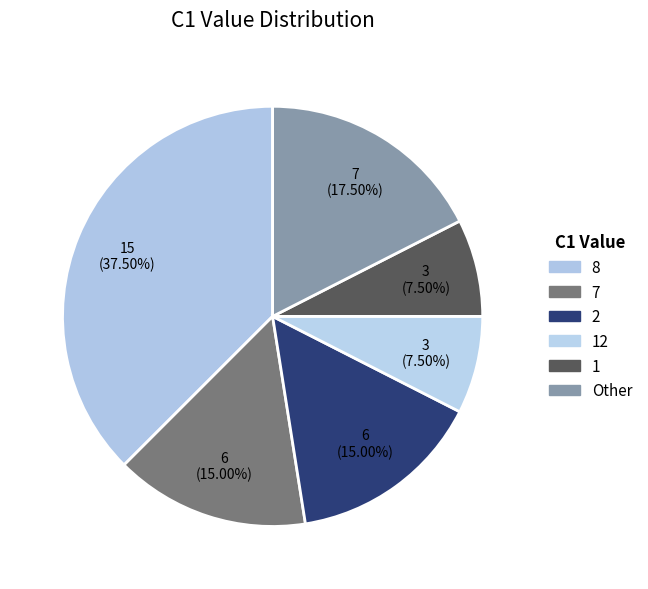

Does any single category account for the majority?

No